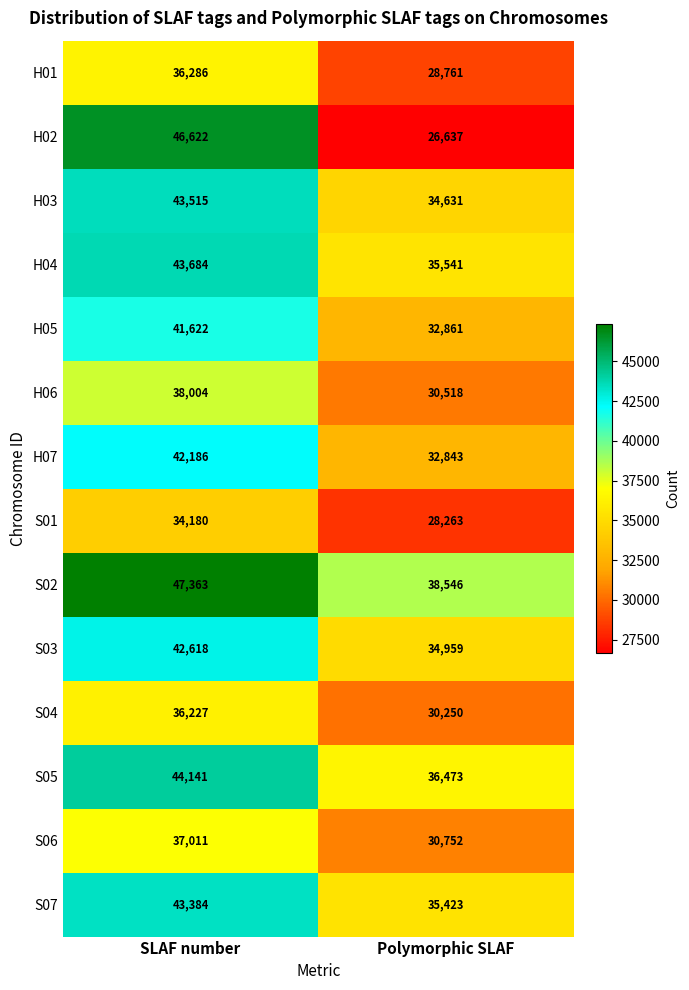

How many series are shown in this chart?

14